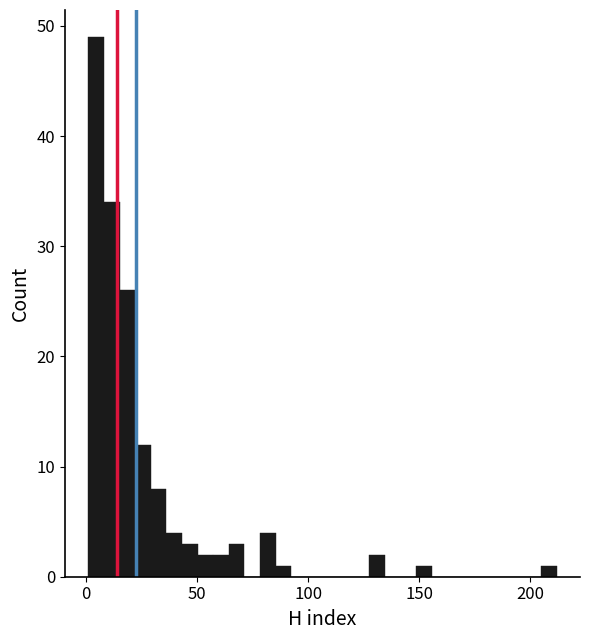

Read against the x-axis, roughly where is the centre of the tallest bar?

5